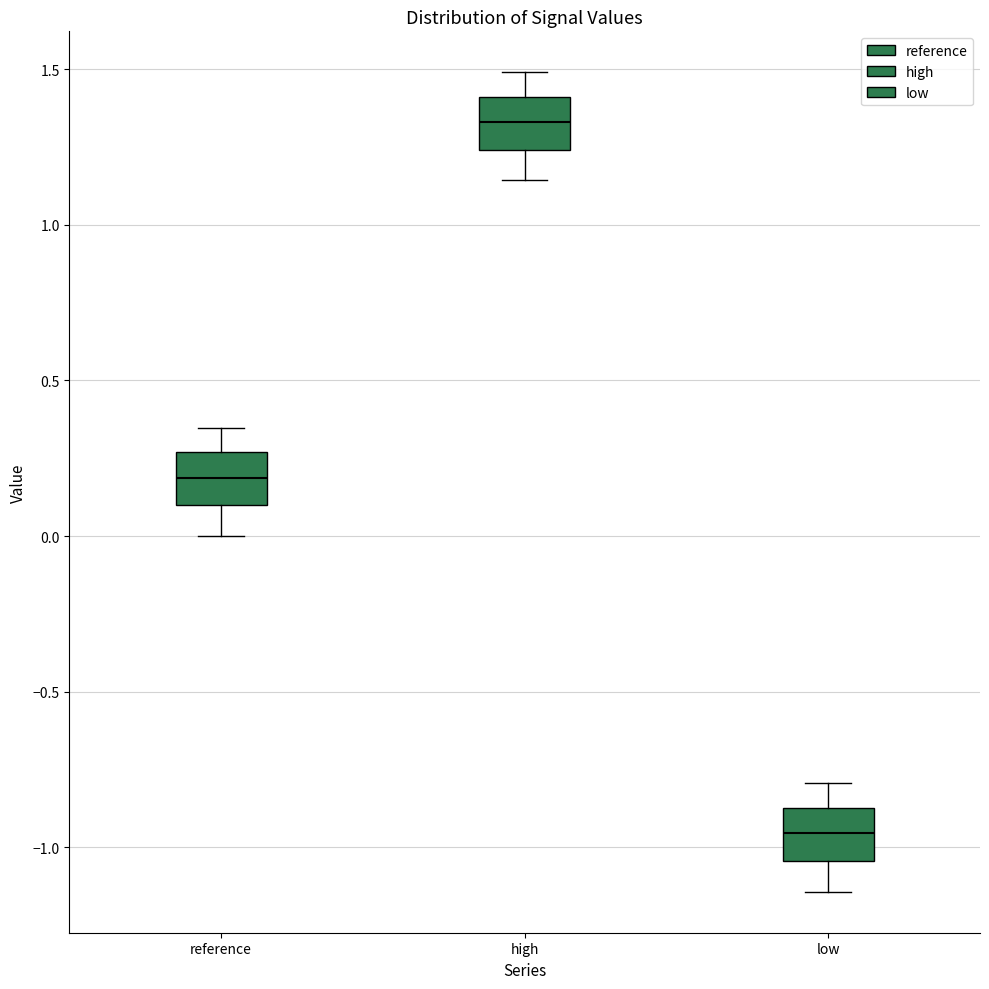

Where does the median line of the box for high sit on the y-axis? The values are not printed on the chart, so give them approximately, as read against the axis.

1.35